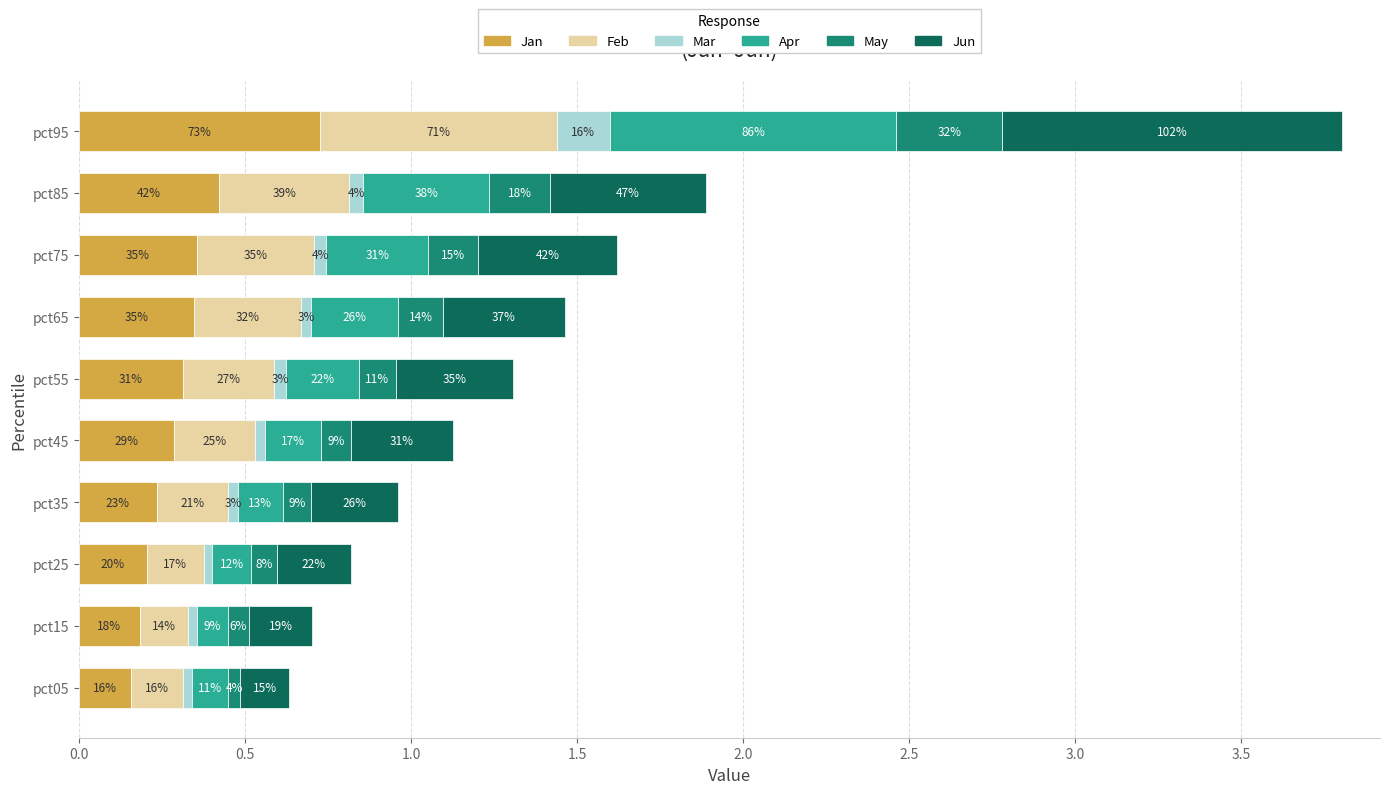

What are all the series names shown in the legend?

Jan, Feb, Mar, Apr, May, Jun